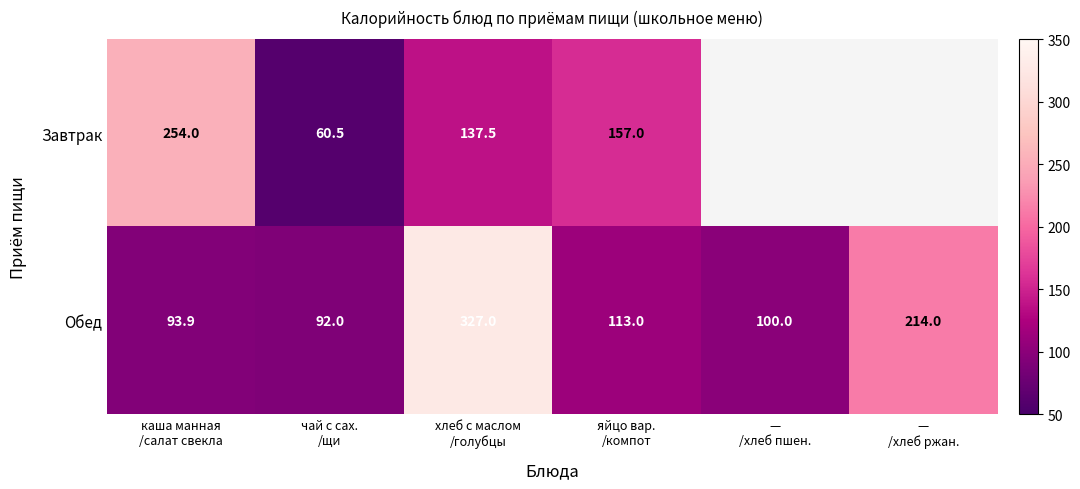

What is the sum of all Обед values?

939.9